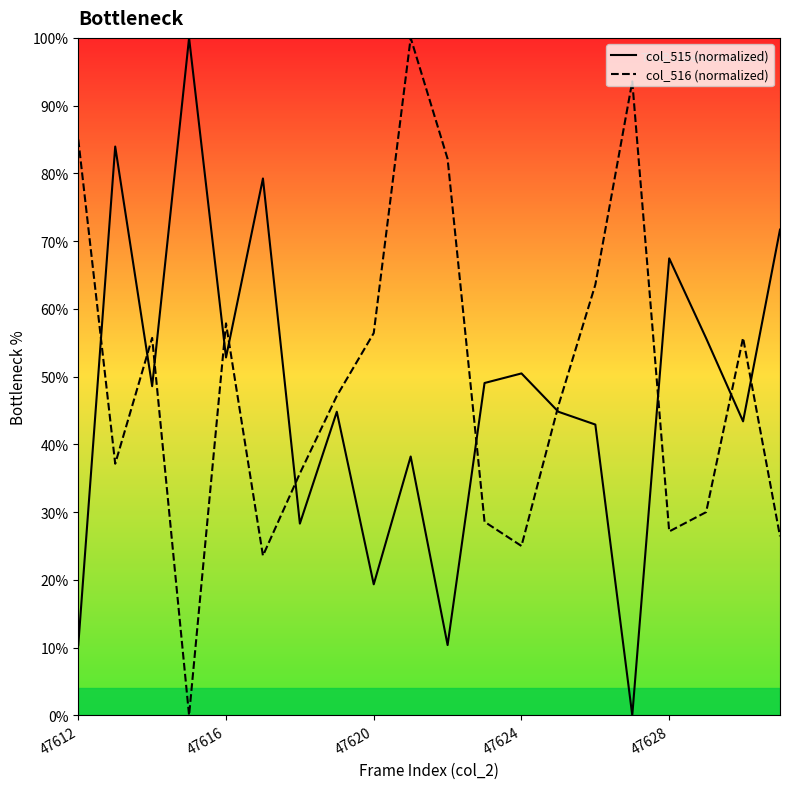

How many lines are shown in the chart?

2